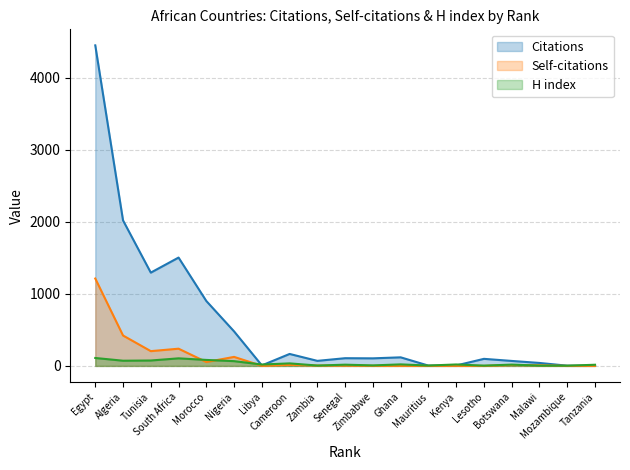

True or false: H index has more than 0 points higher than both neighbors.

True